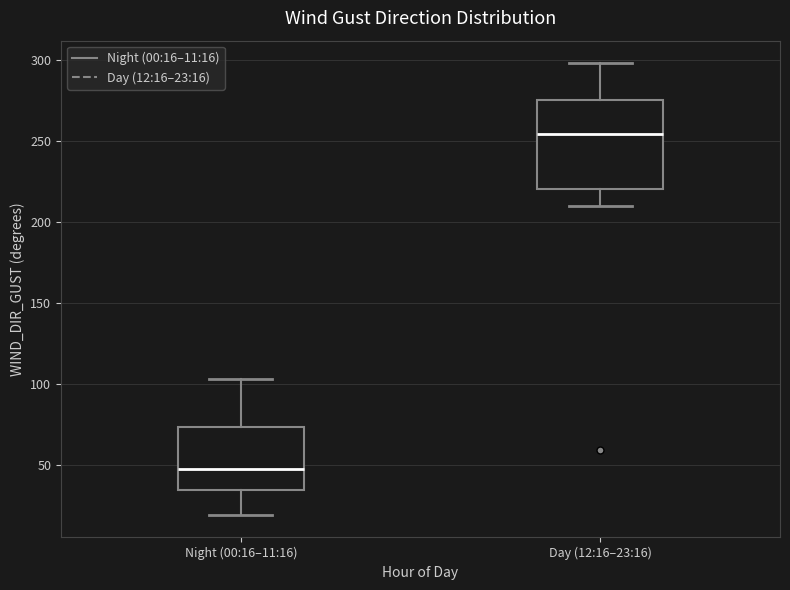

Reading left to right, read every box against the y-axis: the position of its median line, the range the box covers, and the ends of its whiskers. The values are not printed on the chart, so give them approximately, as read against the axis.

Night (00:16–11:16): median 50, box 35 to 75, whiskers 20 to 105
Day (12:16–23:16): median 255, box 220 to 275, whiskers 210 to 300